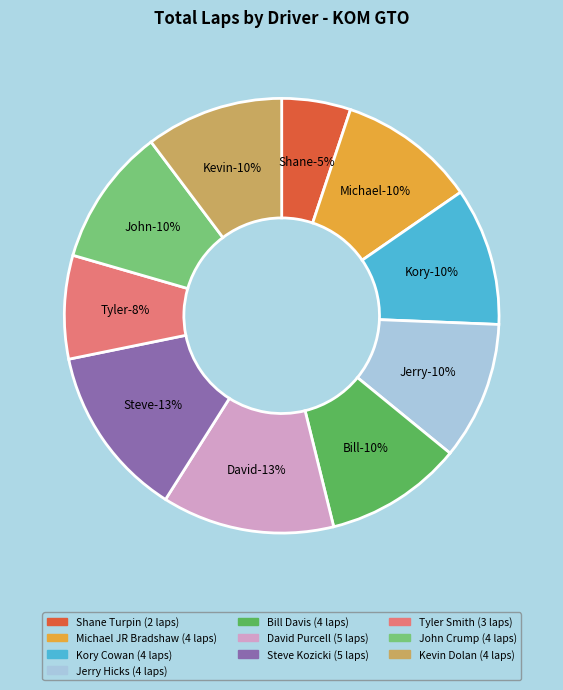

To the nearest percent, what is the difference between the Kory Cowan and Steve Kozicki slice percentages?

3%